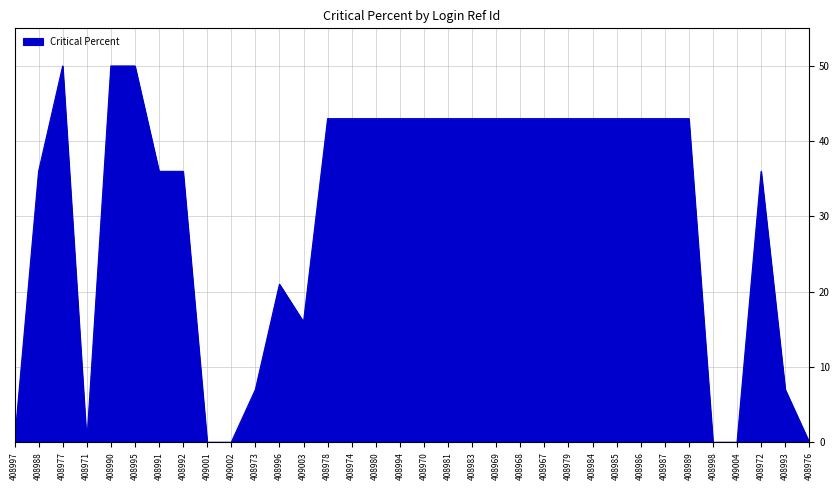

Where is the data nearest to the value 25?

408996